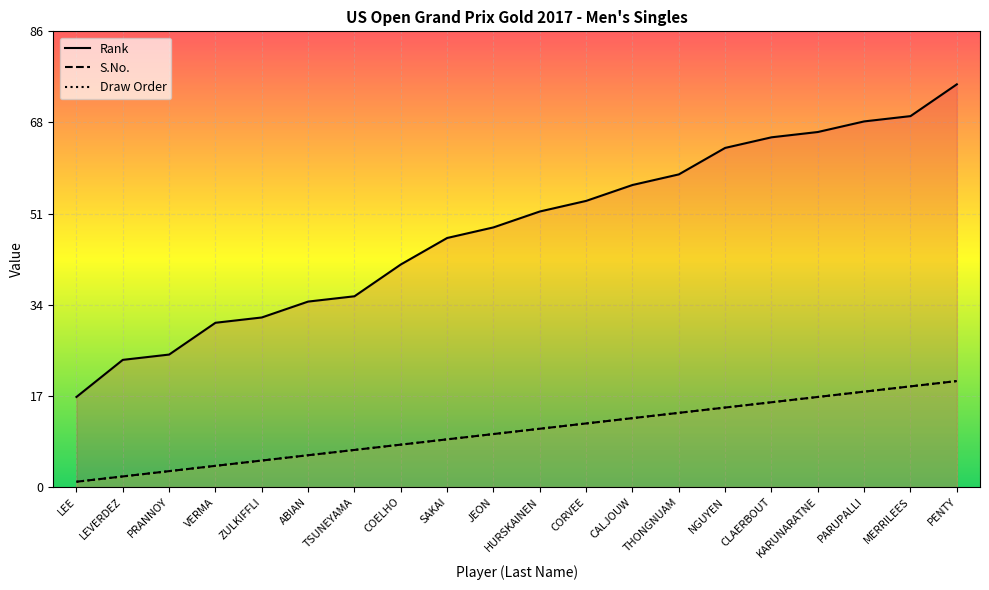

Rank the series at SAKAI from lowest to highest value.

S.No., Draw Order, Rank